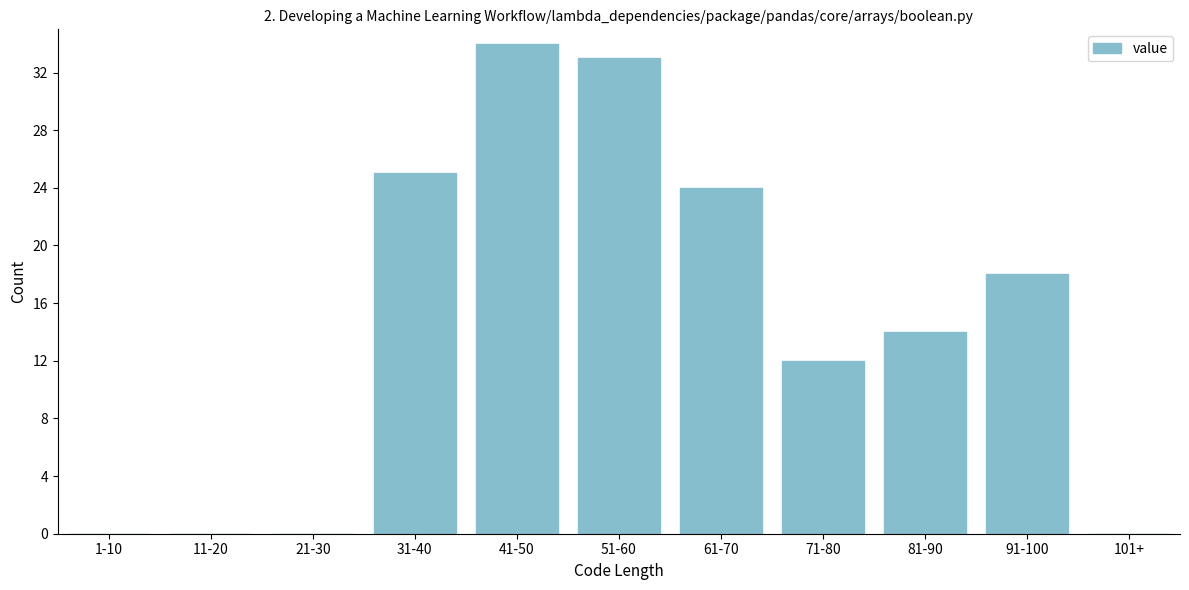

Reading left to right, what are all the values shown in this chart?

1-10=0	11-20=0	21-30=0	31-40=25	41-50=34	51-60=33	61-70=24	71-80=12	81-90=14	91-100=18	101+=0